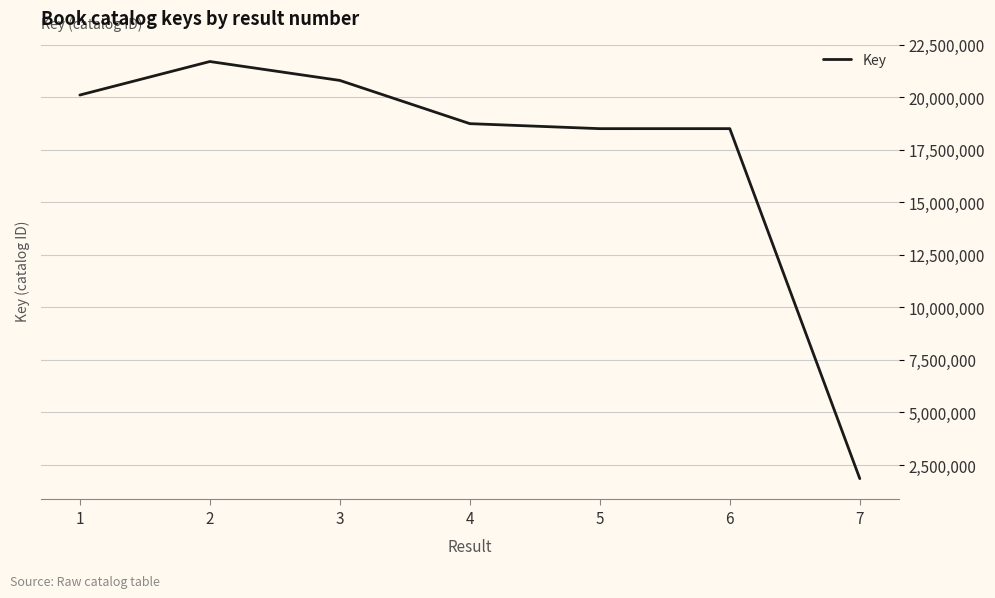

The value at 5 is 18504857. True or false?

True